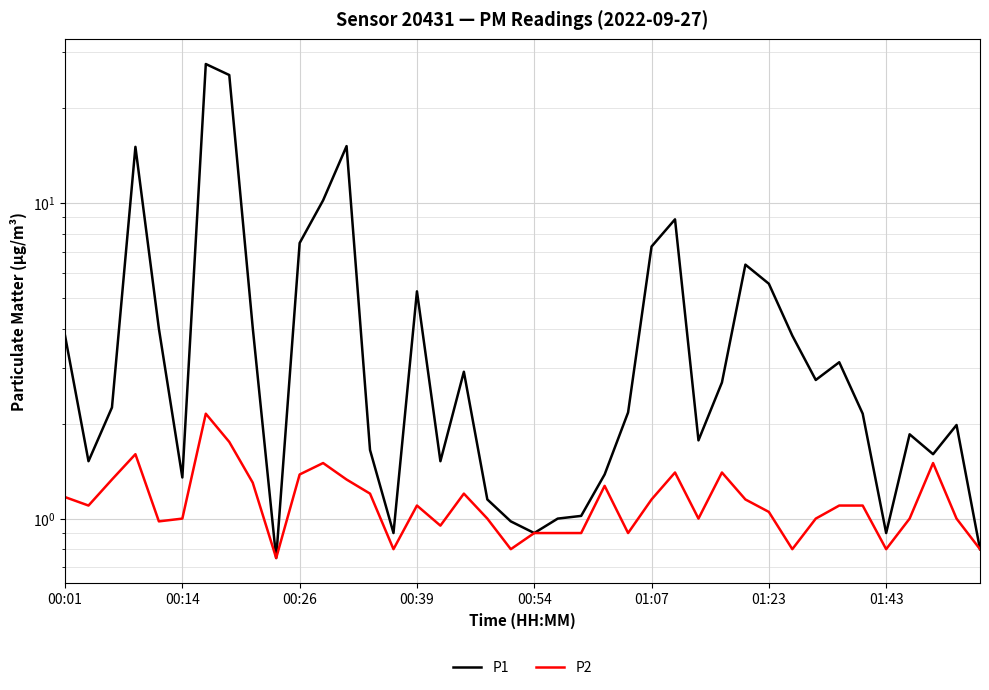

What value does the P2 series have at 24?

0.9